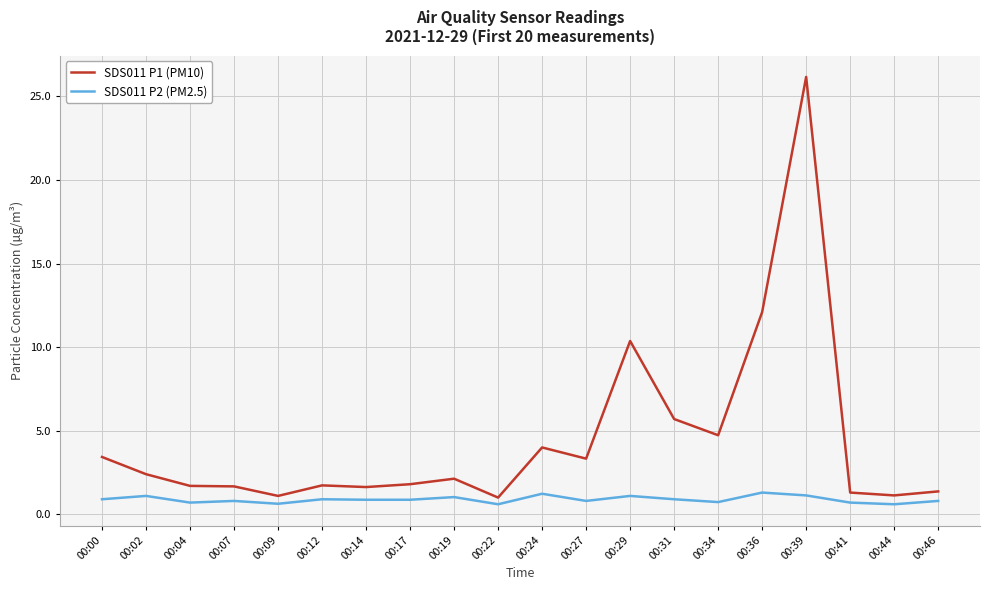

What is the difference between the maximum and minimum values in the SDS011 P2 (PM2.5) series?

0.7